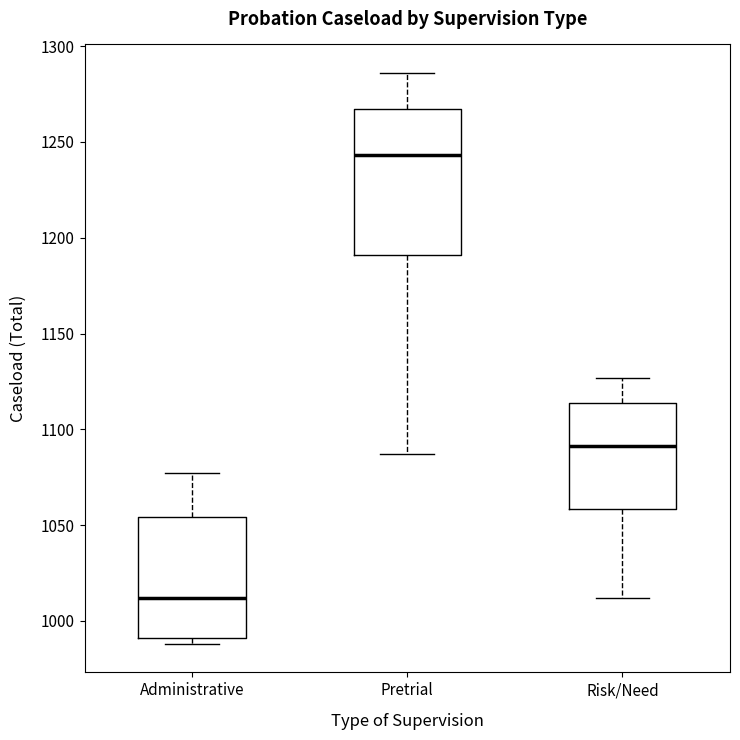

Which box has the lowest median line?

Administrative